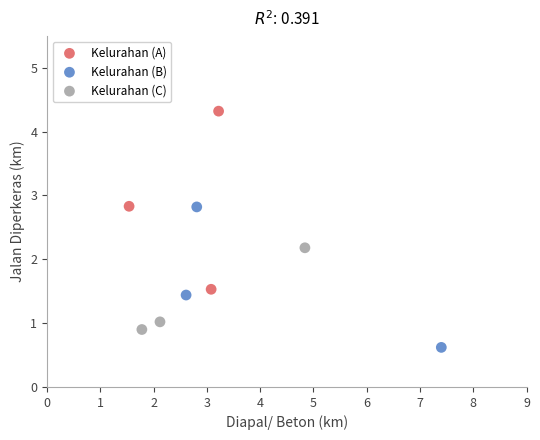

Which series reaches the minimum Y coordinate?

Kelurahan (B)